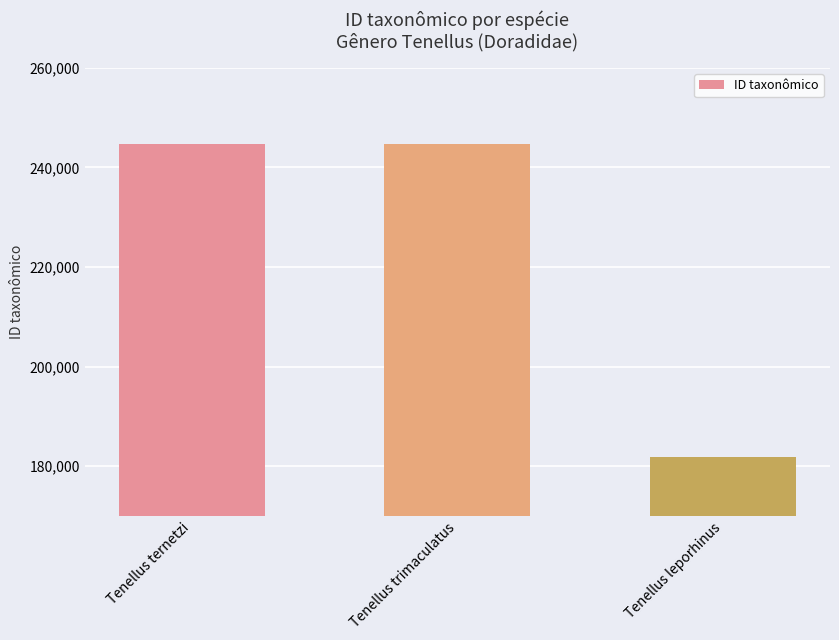

How many values are below 244744?

1